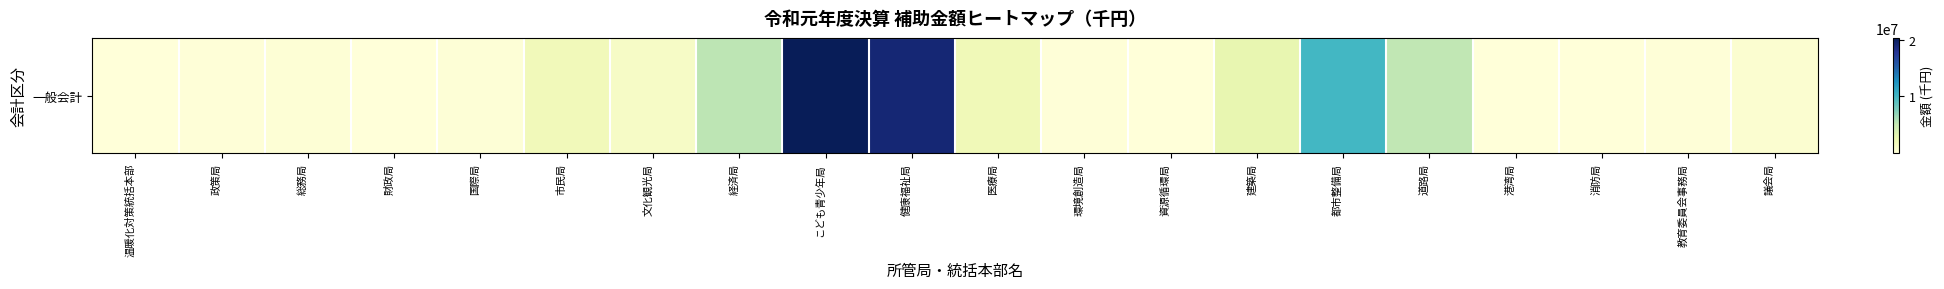

At which label does the data first exceed 567322?

市民局